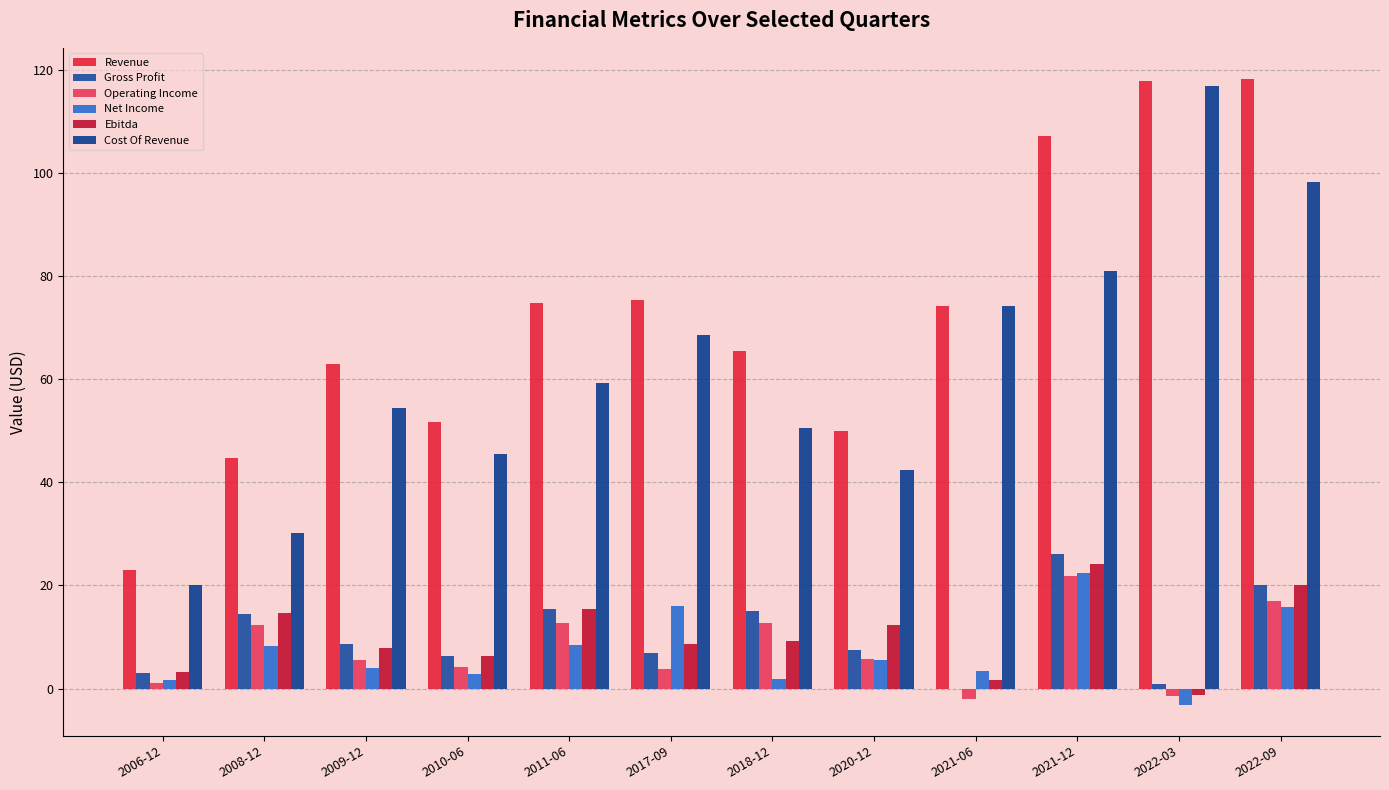

What is the sum of the Operating Income values at 2010-06 and 2021-12?

26.1